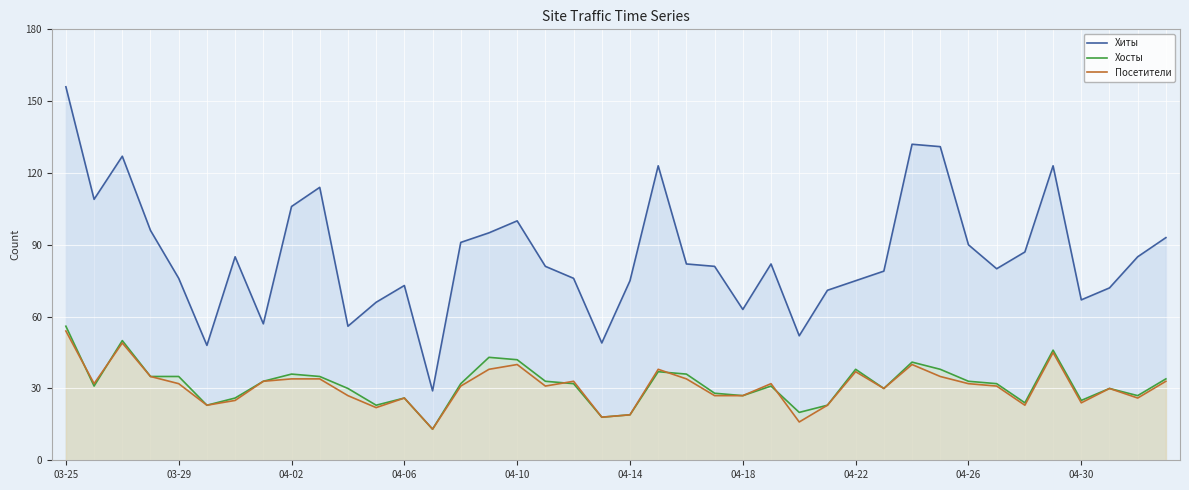

At 21, list the series in order from smallest to largest.

Хосты, Посетители, Хиты